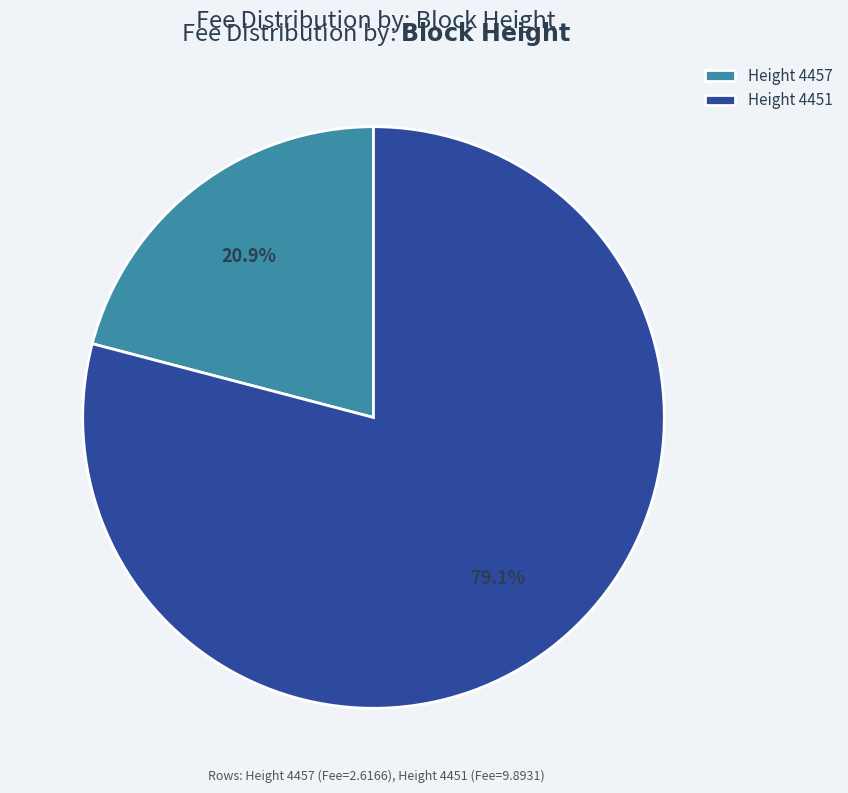

Count the number of slices in the pie.

2